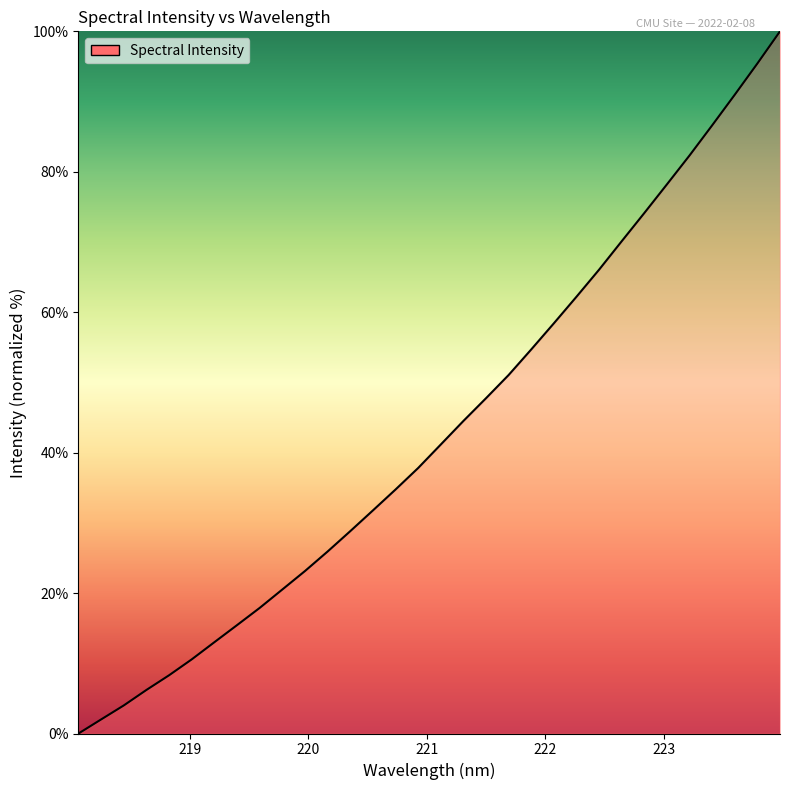

How many positive values are there?

31